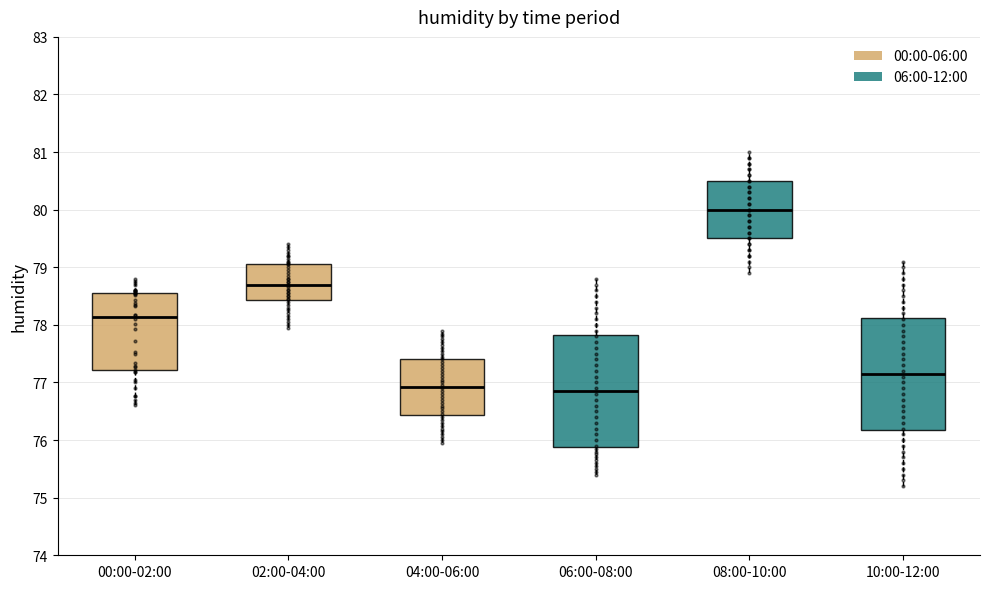

Reading left to right, read every box against the y-axis: the position of its median line, the range the box covers, and the ends of its whiskers. The values are not printed on the chart, so give them approximately, as read against the axis.

00:00-02:00: median 78.1, box 77.2 to 78.6, whiskers 76.6 to 78.8
02:00-04:00: median 78.7, box 78.4 to 79.1, whiskers 78.0 to 79.4
04:00-06:00: median 76.9, box 76.4 to 77.4, whiskers 76.0 to 77.9
06:00-08:00: median 76.9, box 75.9 to 77.8, whiskers 75.4 to 78.8
08:00-10:00: median 80.0, box 79.5 to 80.5, whiskers 78.9 to 81.0
10:00-12:00: median 77.2, box 76.2 to 78.1, whiskers 75.2 to 79.1